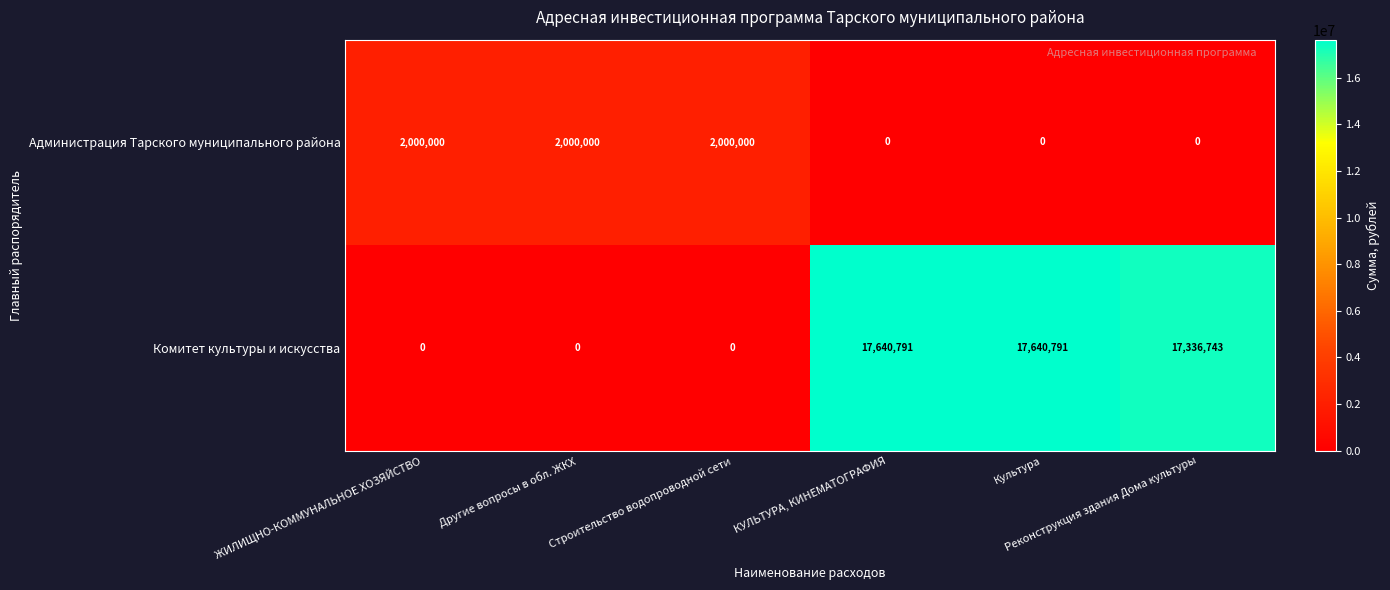

Which series has the largest total across all categories?

Комитет культуры и искусства